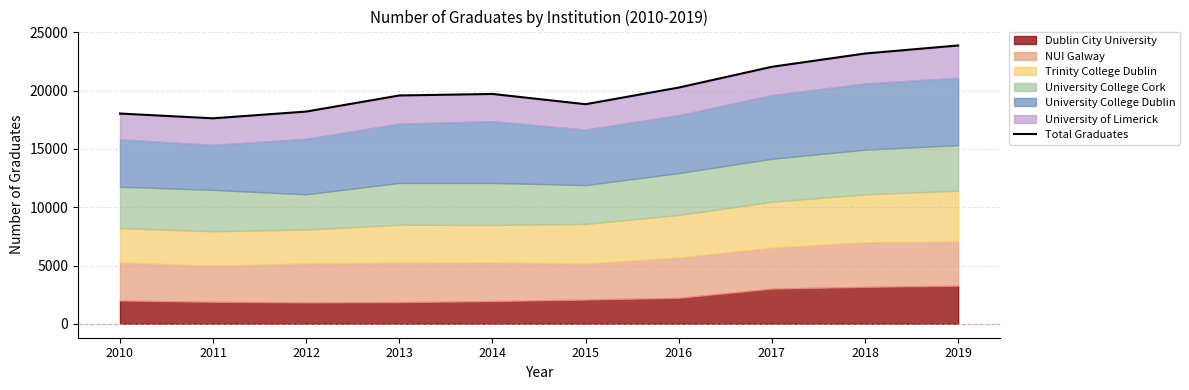

Which has a higher value, 2017 or 2018?

2018